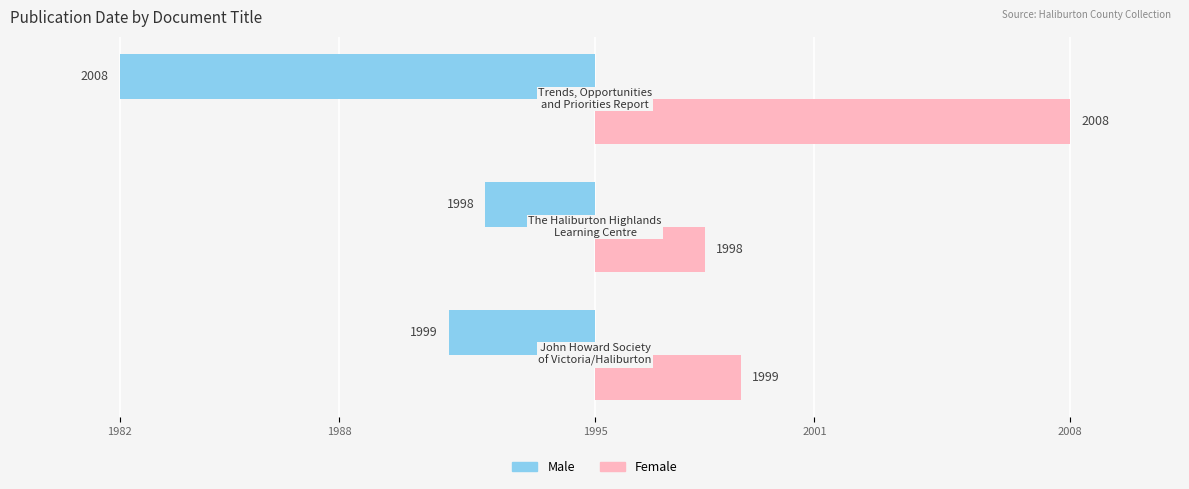

What are all the series names shown in the legend?

Male, Female